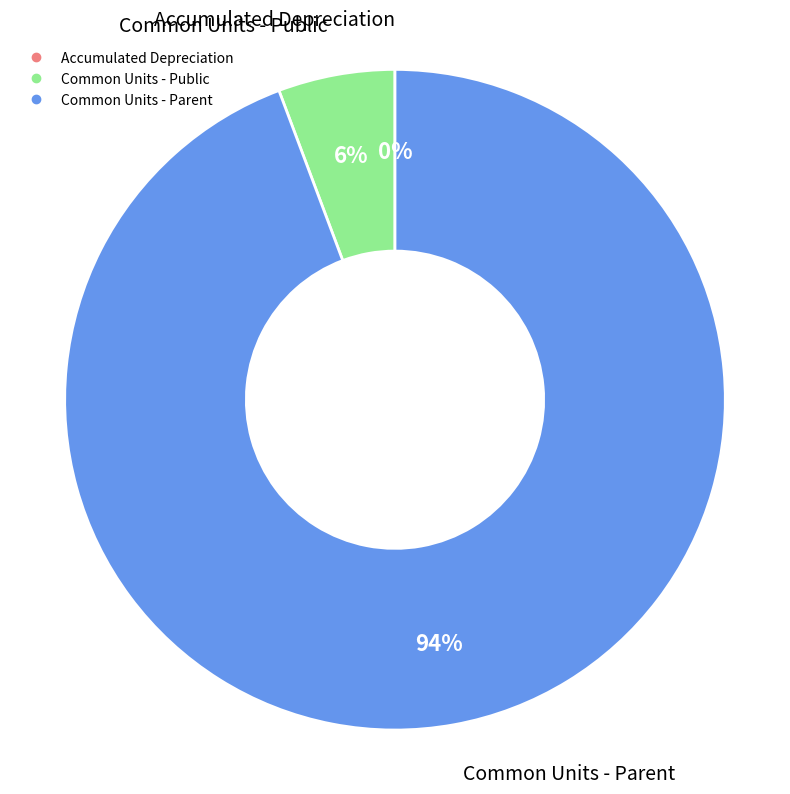

To the nearest percent, what portion does Common Units - Public represent?

6%